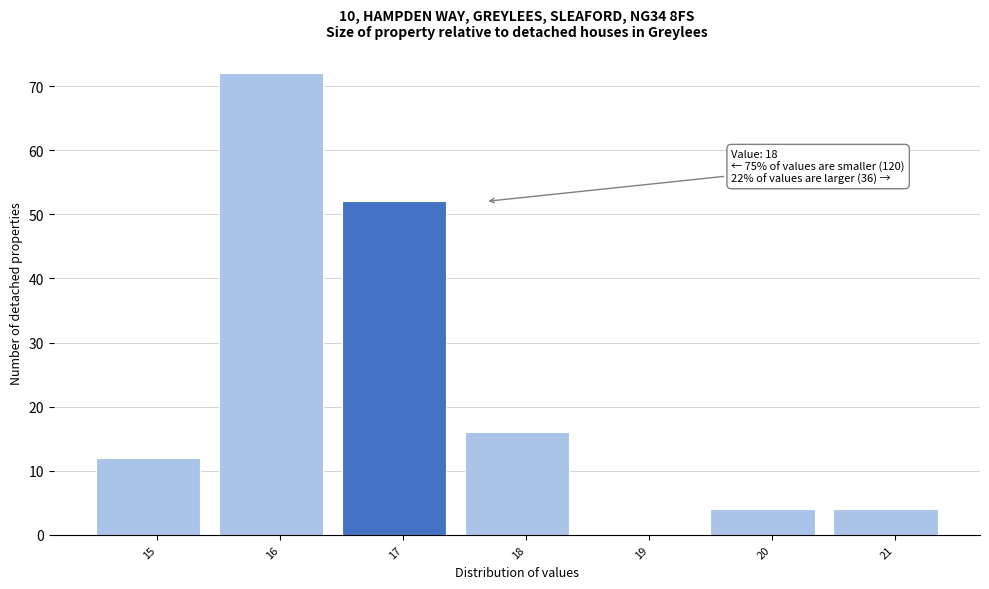

Reading right to left, transcribe all the data shown in this chart.

21=4	20=4	19=0	18=16	17=52	16=72	15=12